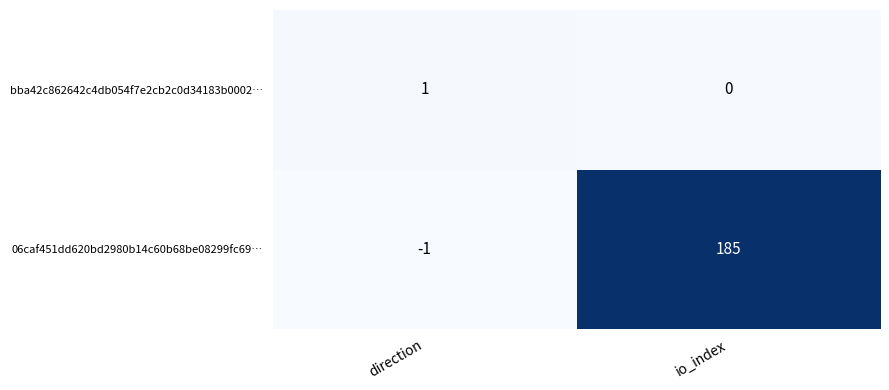

Reading right to left, what are all the values shown in this chart?

bba42c862642c4db054f7e2cb2c0d34183b0002…: io_index=0	direction=1
06caf451dd620bd2980b14c60b68be08299fc69…: io_index=185	direction=-1